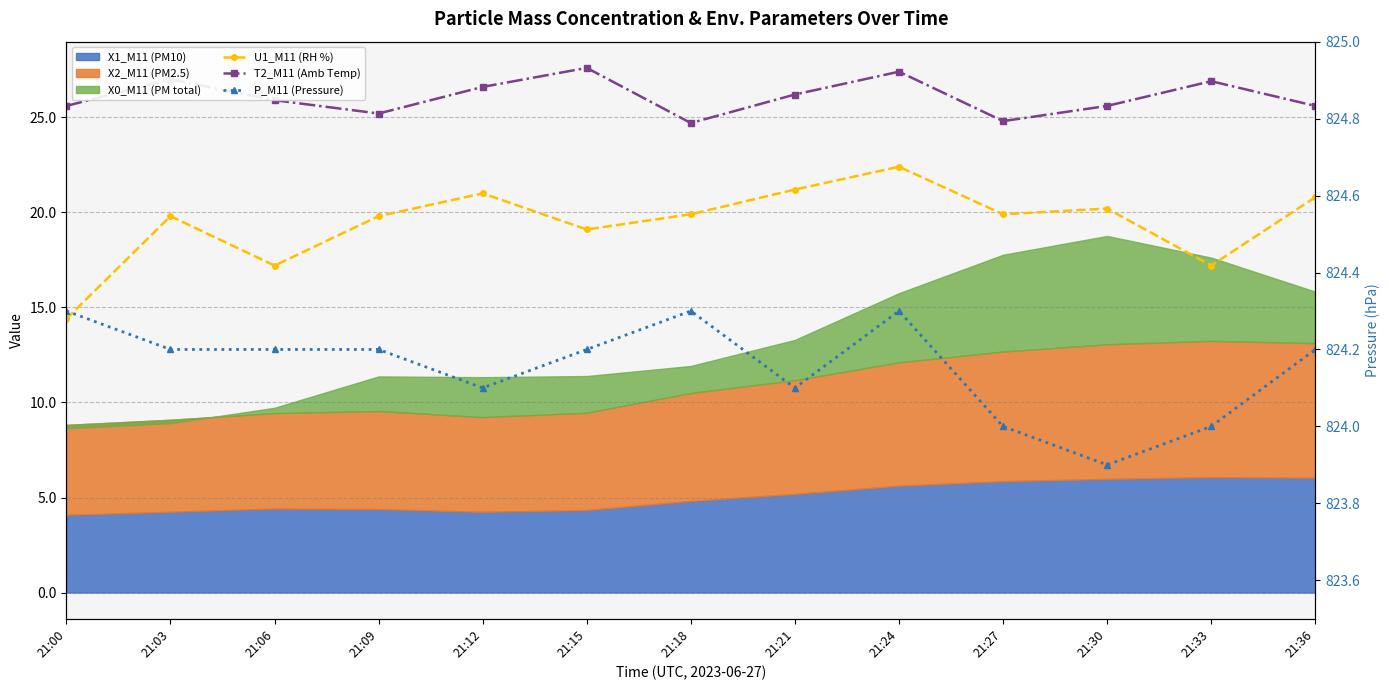

What is the difference between the highest and lowest values at 21:21?

802.9